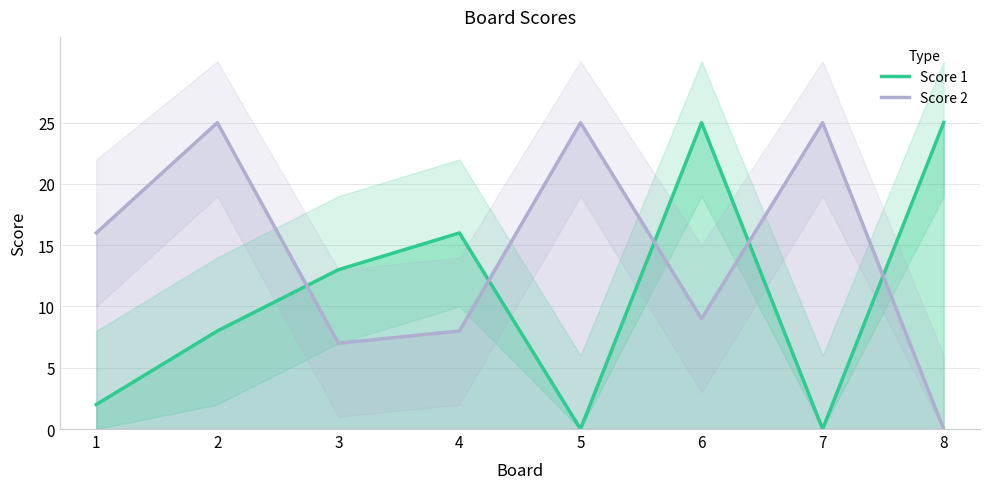

Is this an area chart (filled region under the line)?

No